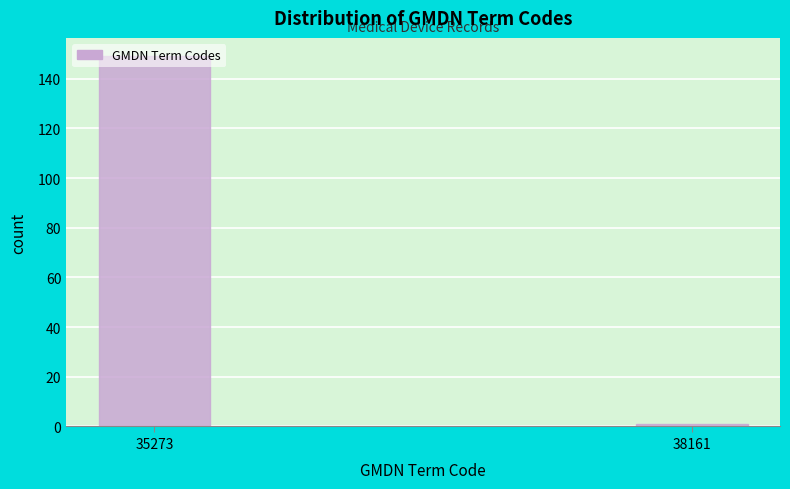

Which category has the highest value across all series?

35273